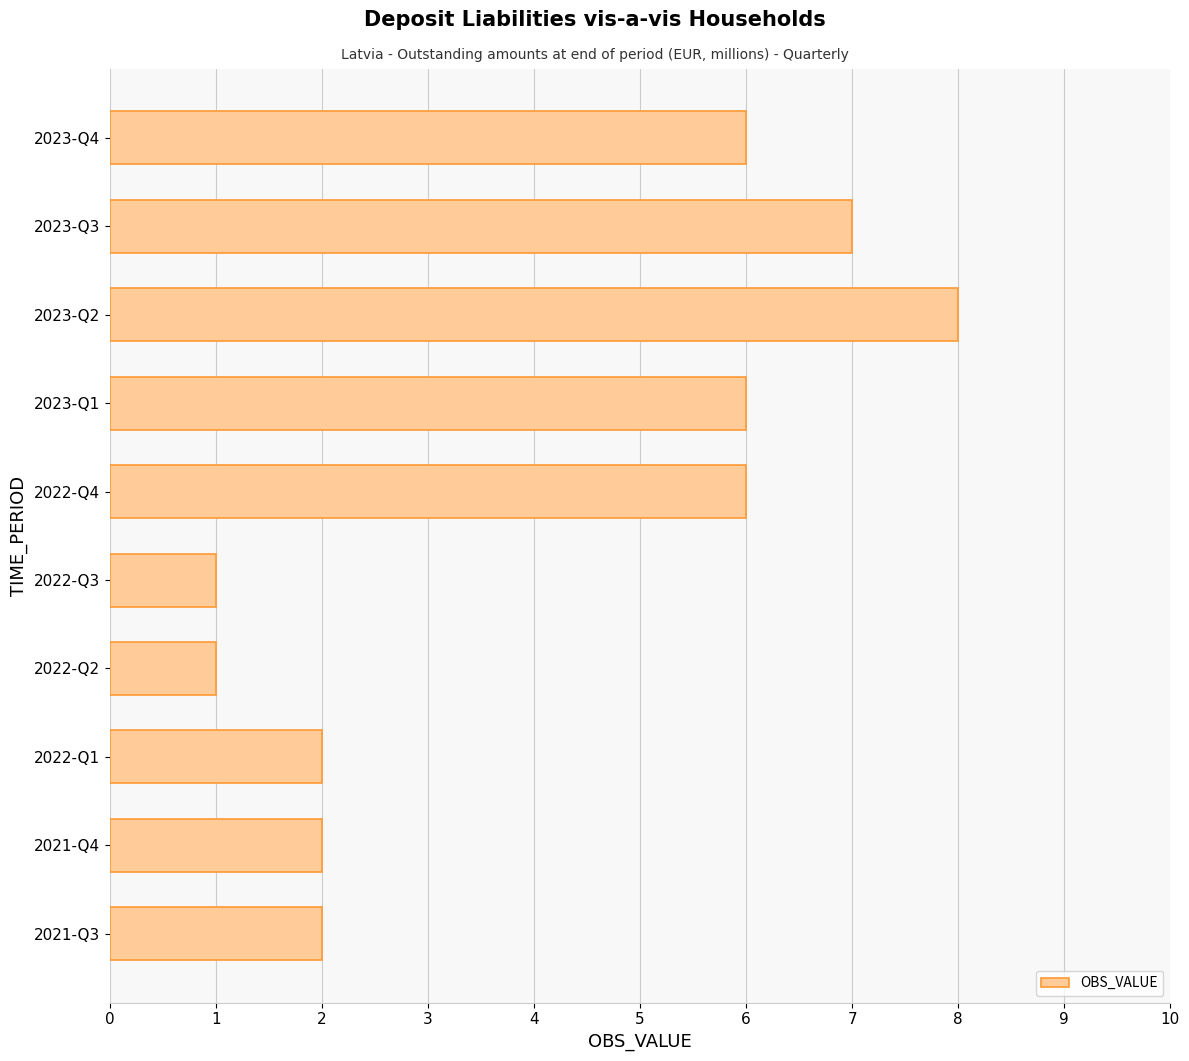

Are the bars grouped side by side (vs. stacked)?

No